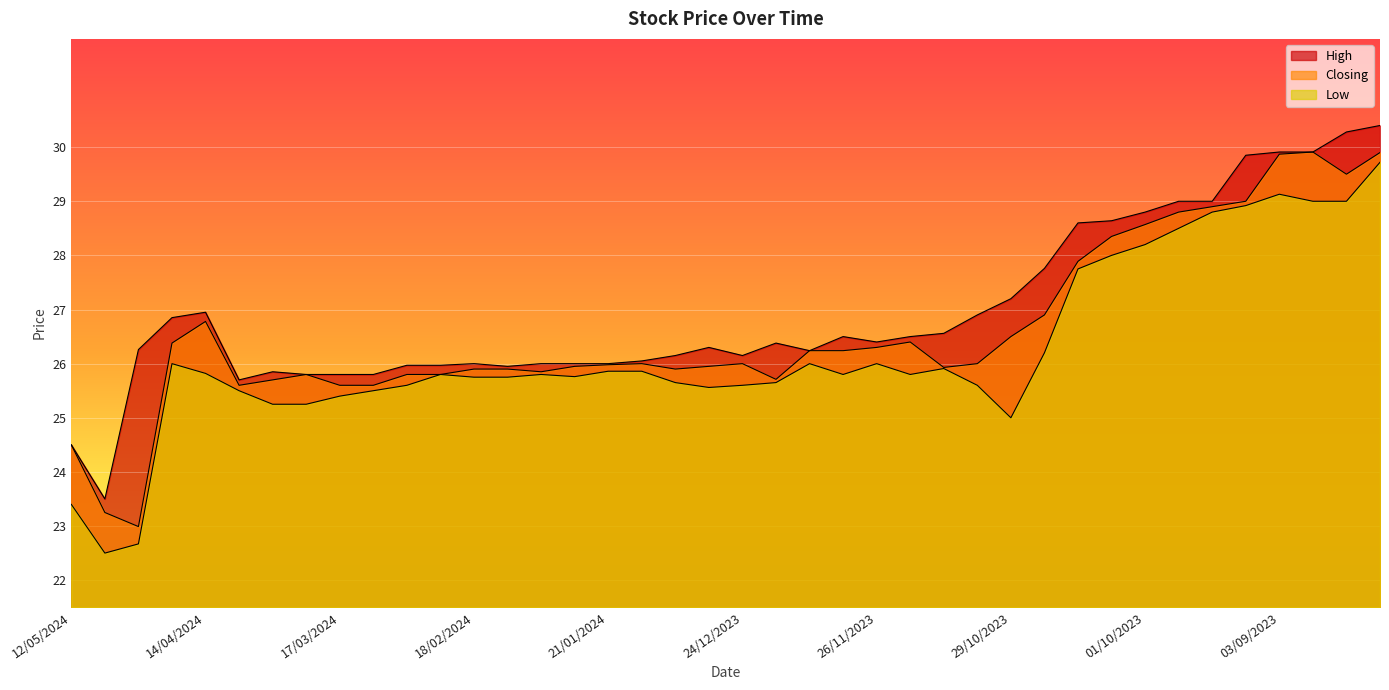

Read the High value at 13/08/2023.

30.4